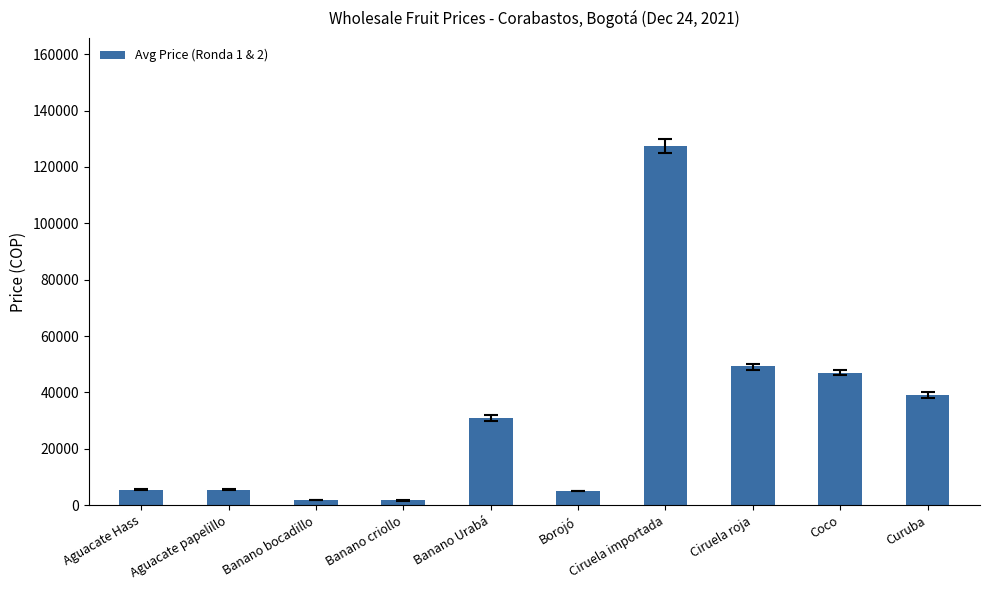

What position from the left is Ciruela roja?

8